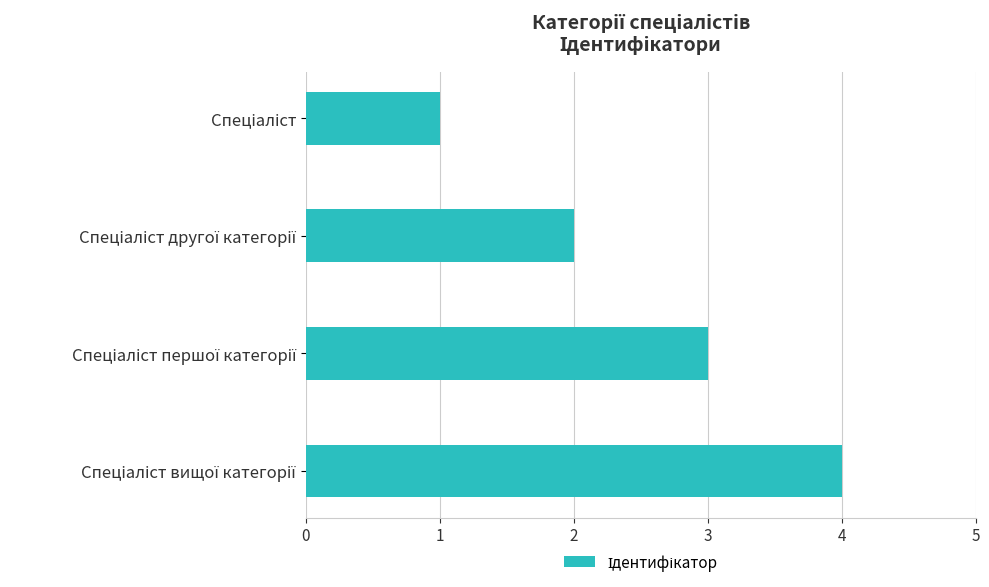

What is the smallest value displayed?

1